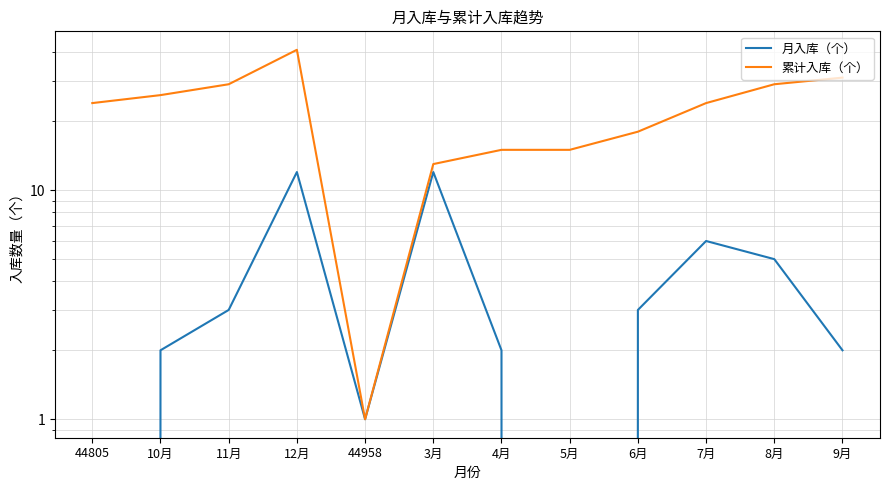

Is the value of 月入库（个） at 3月 greater than the value of 累计入库（个） at 8月?

No